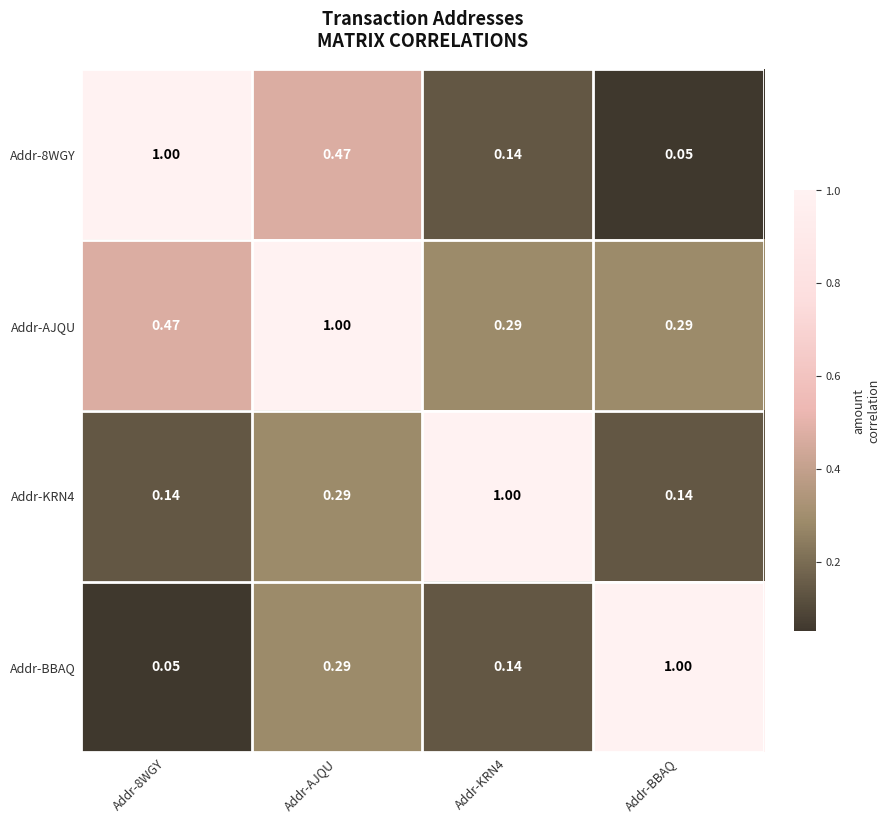

Which series has the largest total across all categories?

Addr-AJQU